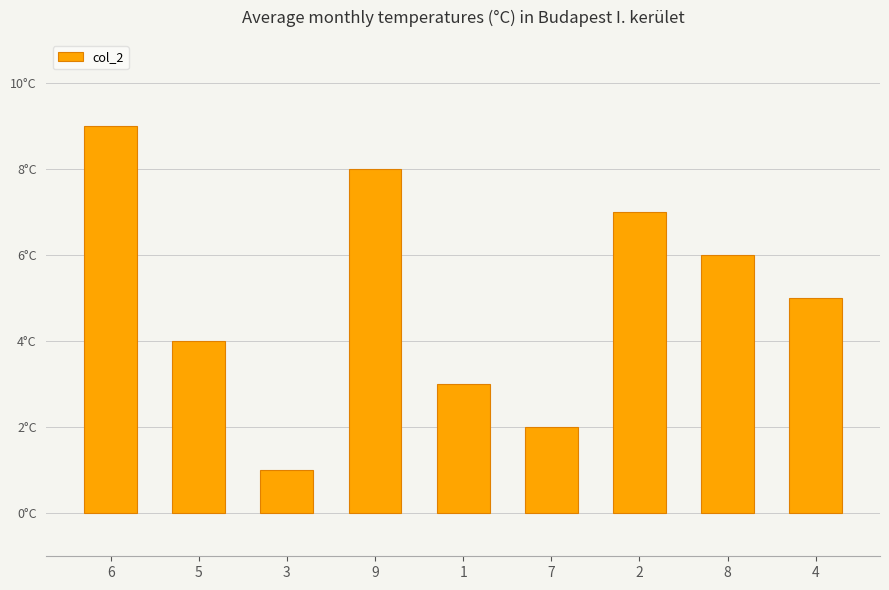

What is the approximate value at 4?

5